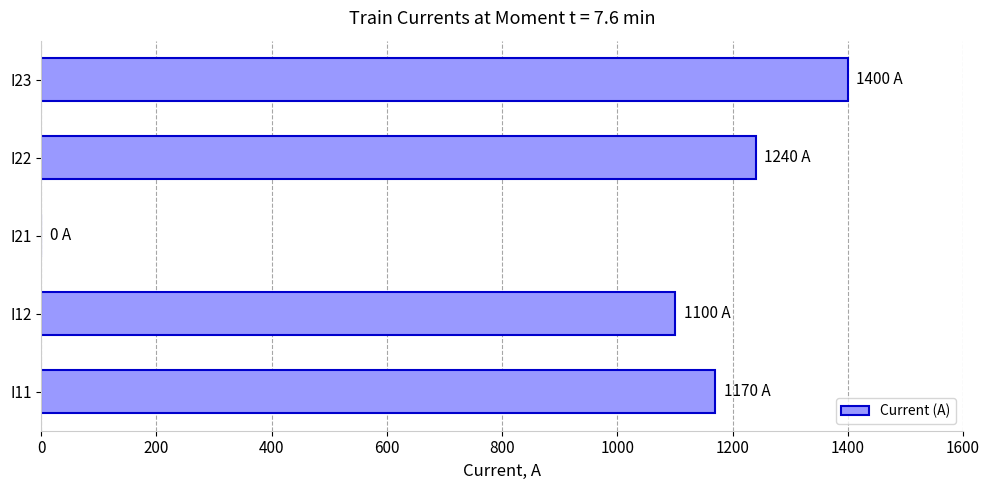

Does the chart contain stacked bars?

No